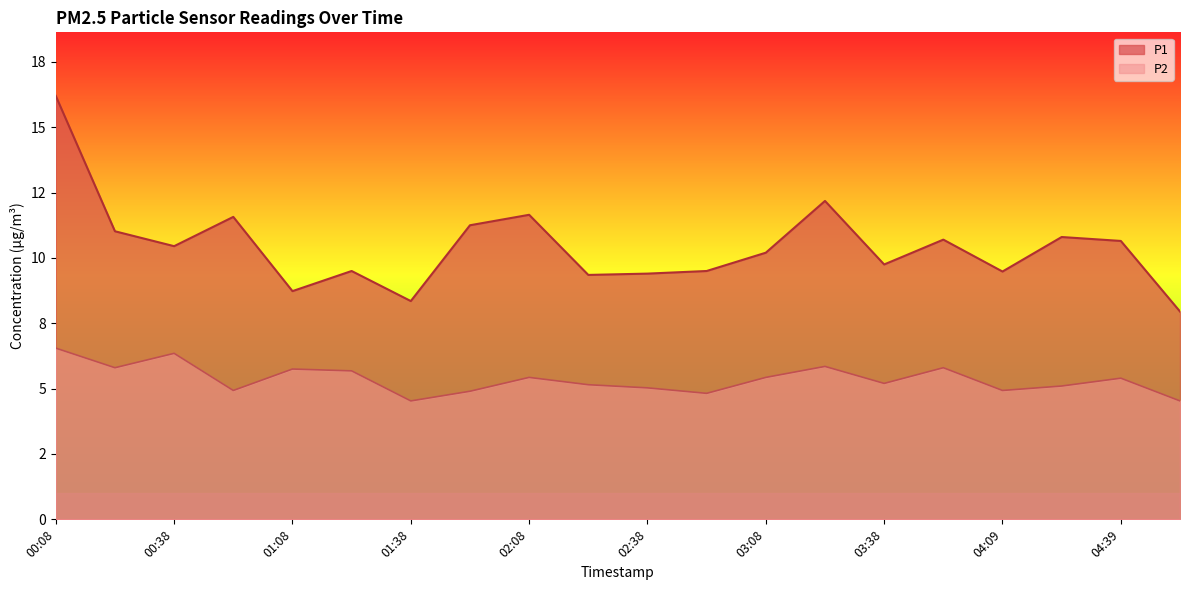

At how many categories does at least one series exceed 12?

2